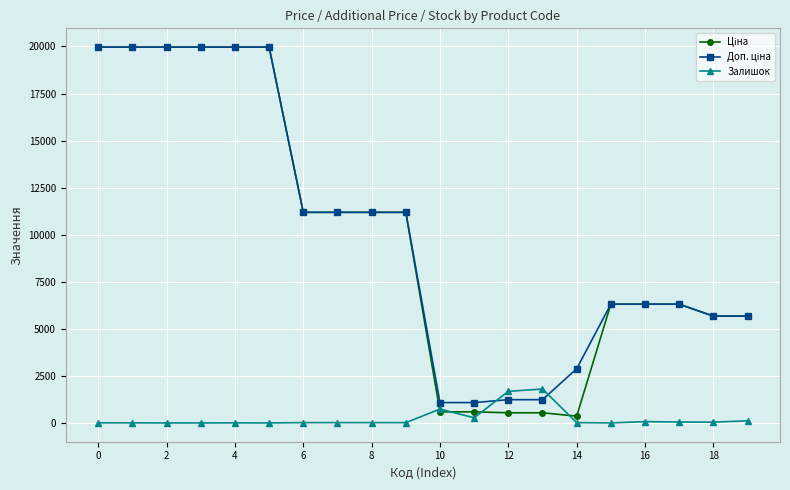

At how many categories does at least one series exceed 14957?

6